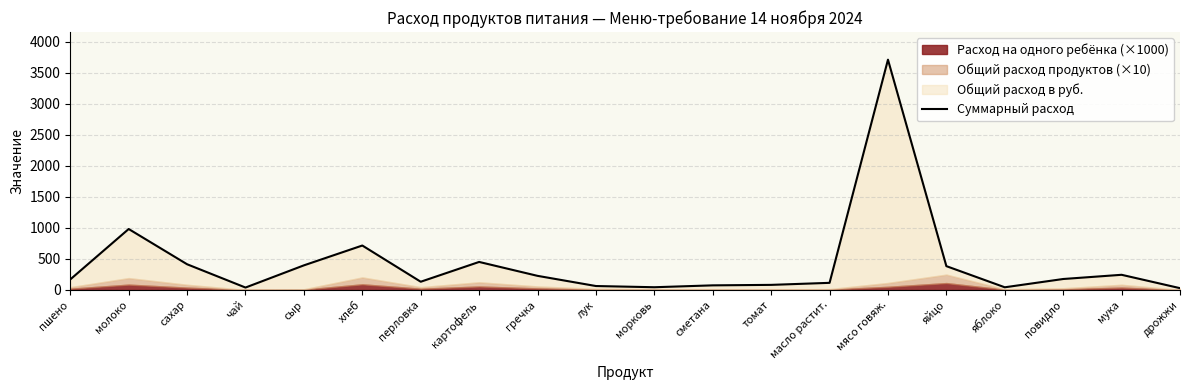

What is the change in value from сахар to повидло?

-237.5